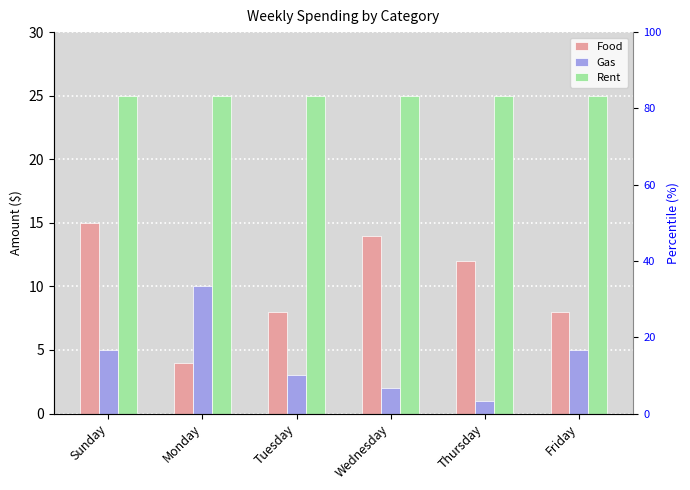

Which series has the largest range (max minus min)?

Food